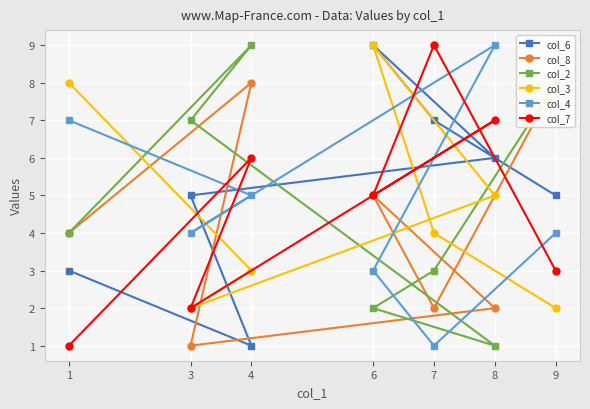

Reading right to left, extract all data points from this chart.

col_6: 1=3	4=1	3=5	8=6	6=9	7=7	9=5
col_8: 1=4	4=8	3=1	8=2	6=5	7=2	9=8
col_2: 1=4	4=9	3=7	8=1	6=2	7=3	9=8
col_3: 1=8	4=3	3=2	8=5	6=9	7=4	9=2
col_4: 1=7	4=5	3=4	8=9	6=3	7=1	9=4
col_7: 1=1	4=6	3=2	8=7	6=5	7=9	9=3